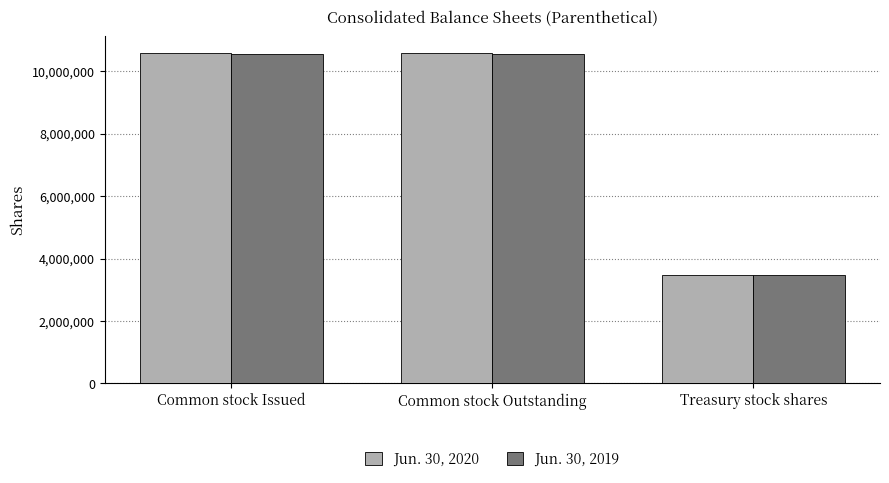

What is the average value of the Jun. 30, 2020 series?

8228037